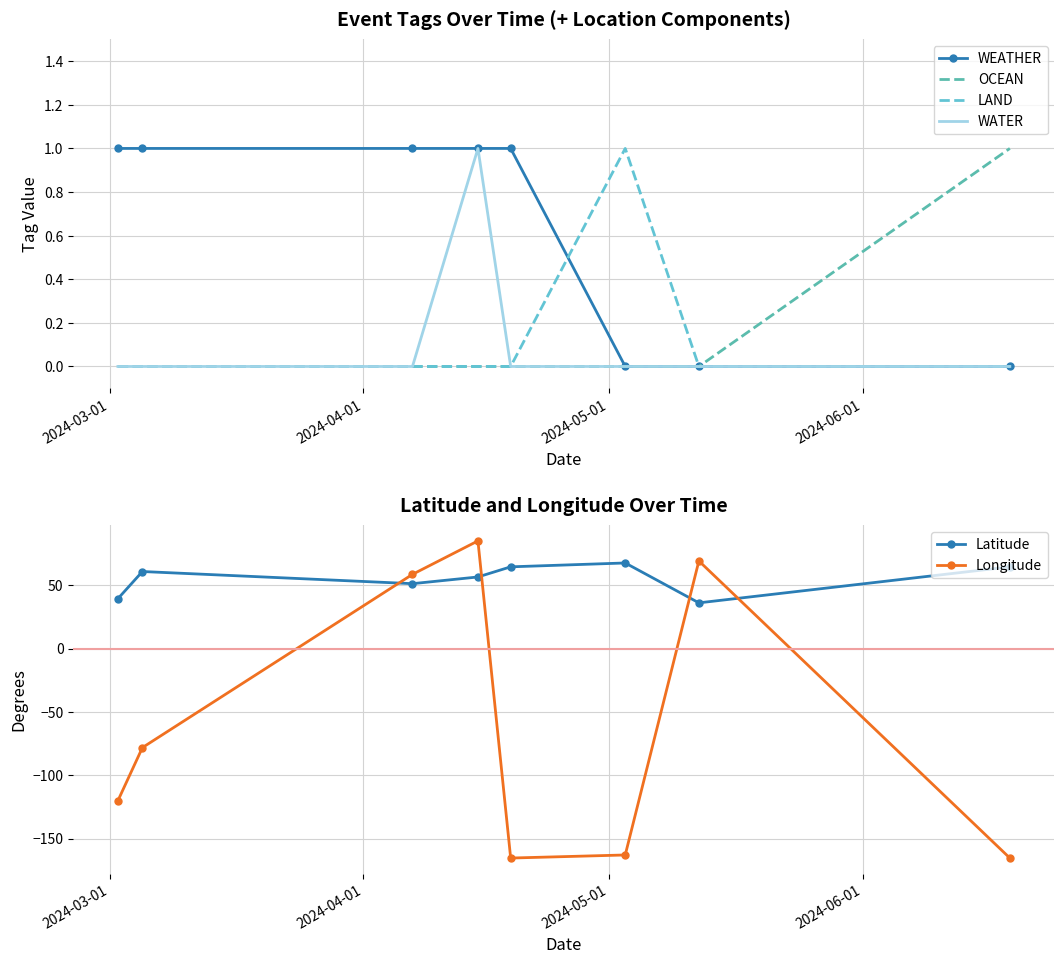

List the series in order of their peak value, lowest first.

WEATHER, OCEAN, LAND, WATER, Latitude, Longitude